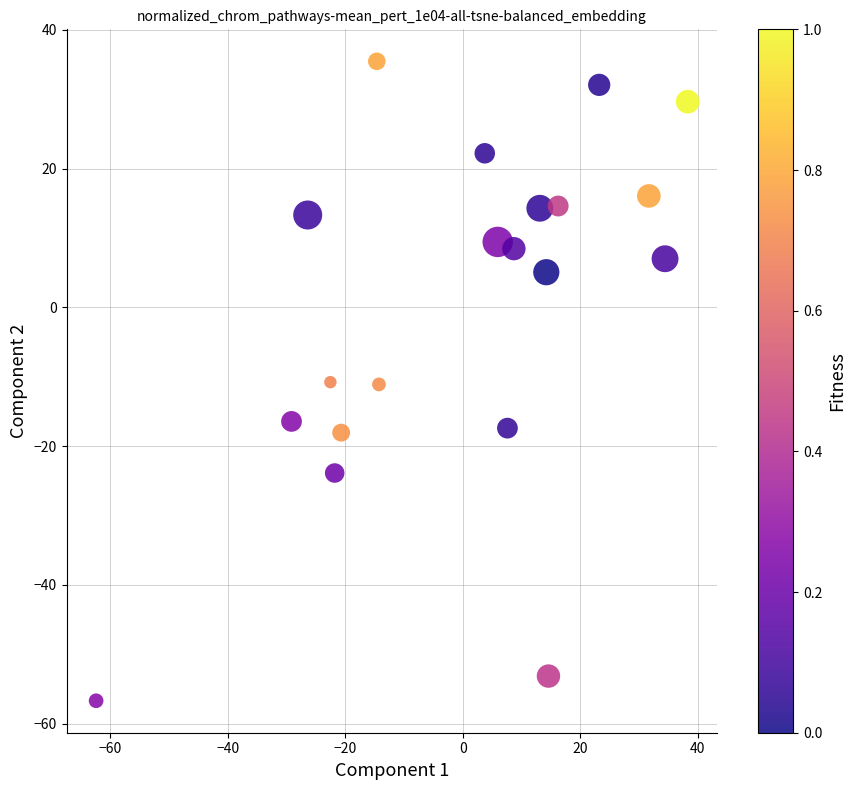

What is the range of Y values (max minus min)?

92.2